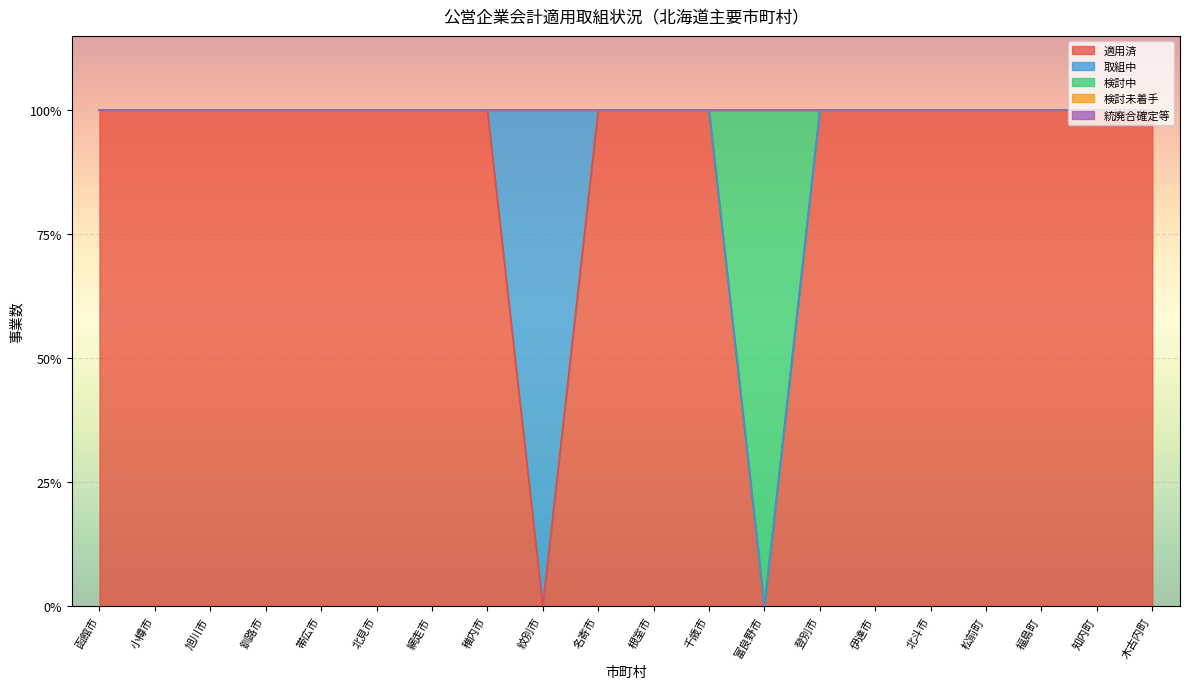

Is it true that 適用済 equals 1 at 函館市?

True